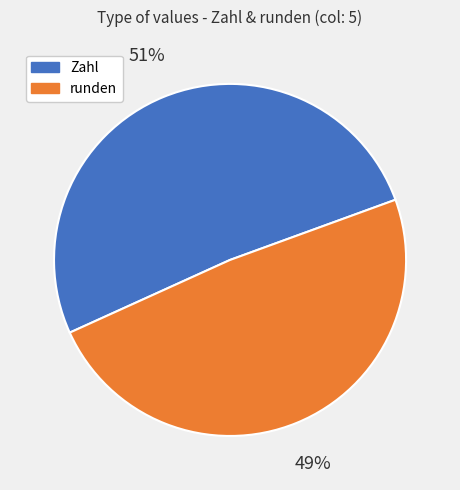

To the nearest percent, what is the average slice percentage?

50%